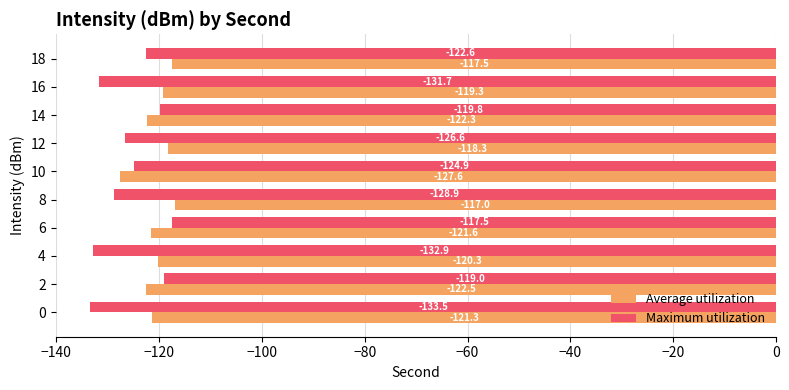

At which category is the sum across all series the highest?

6